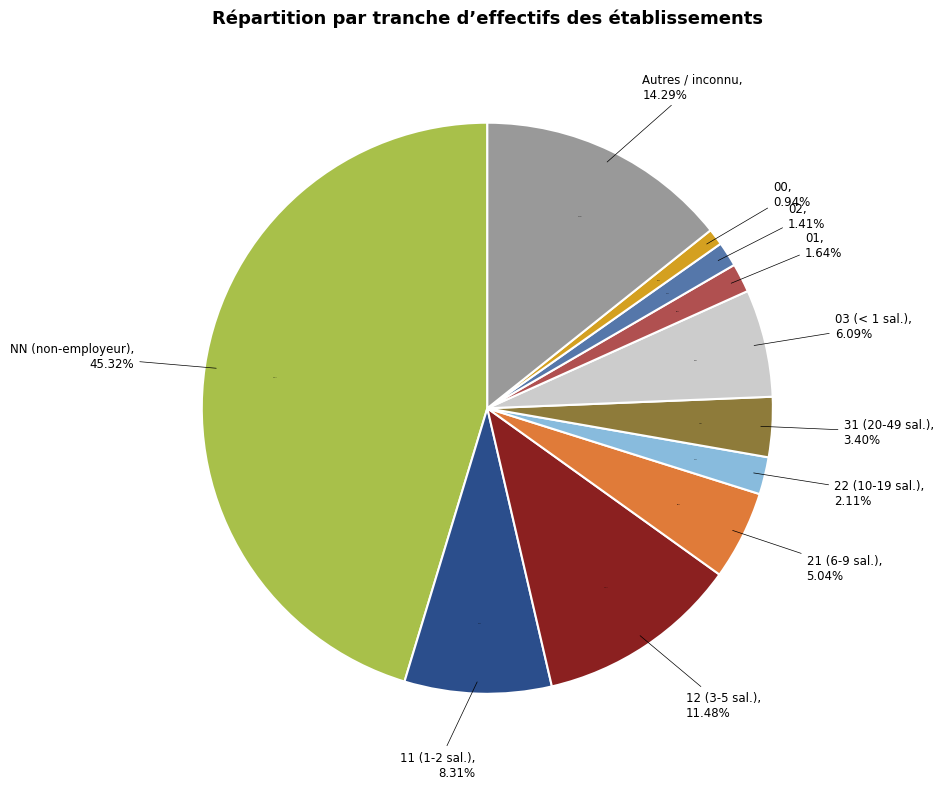

How much of the chart is everything except 00?

99.1%